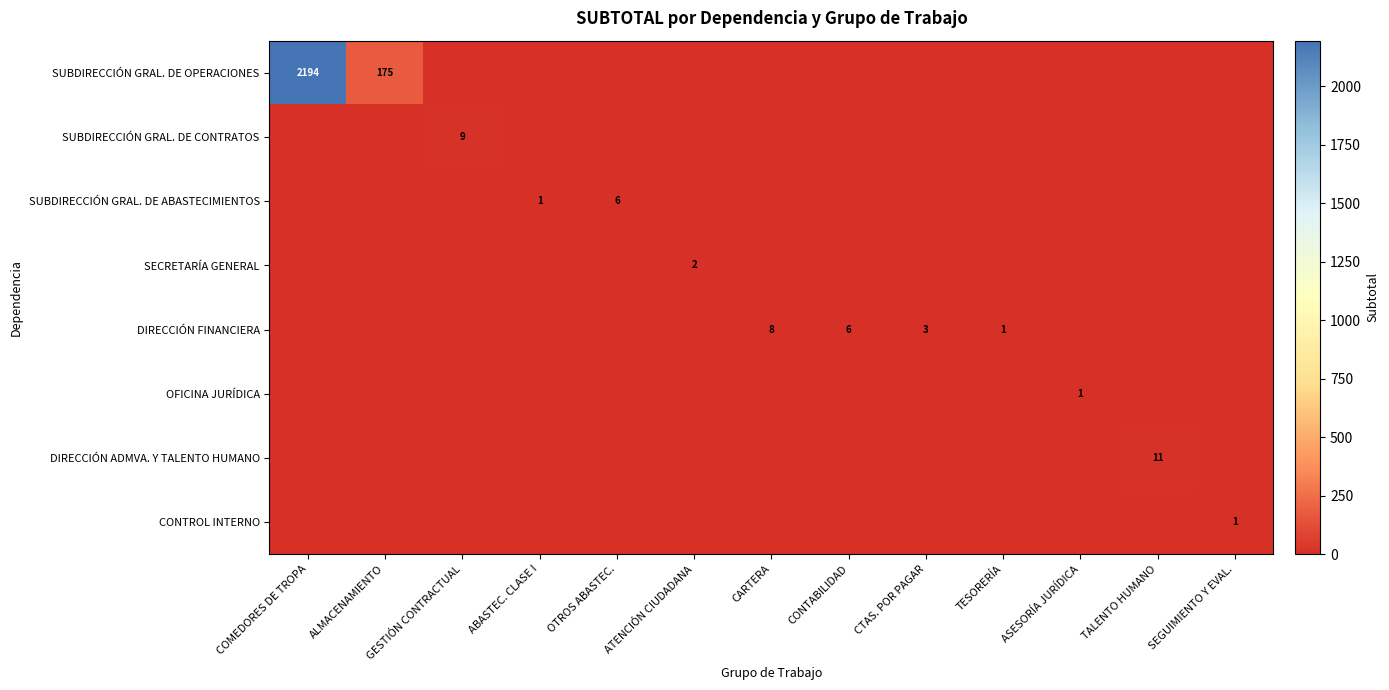

The SUBDIRECCIÓN GRAL. DE ABASTECIMIENTOS series shows 2 at ABASTEC. CLASE I. True or false?

False